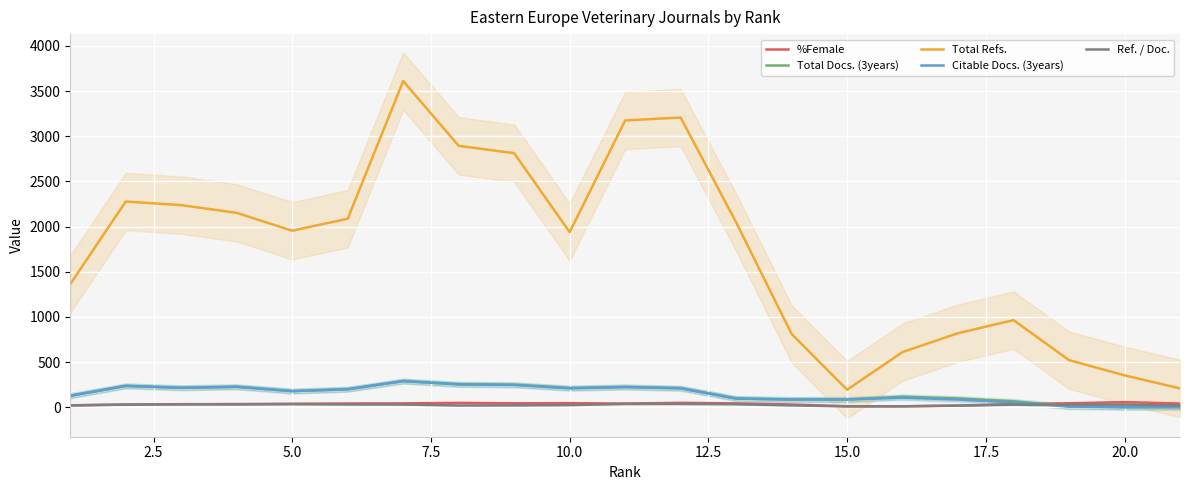

Where is Total Refs. nearest to the value 1901?

10.0